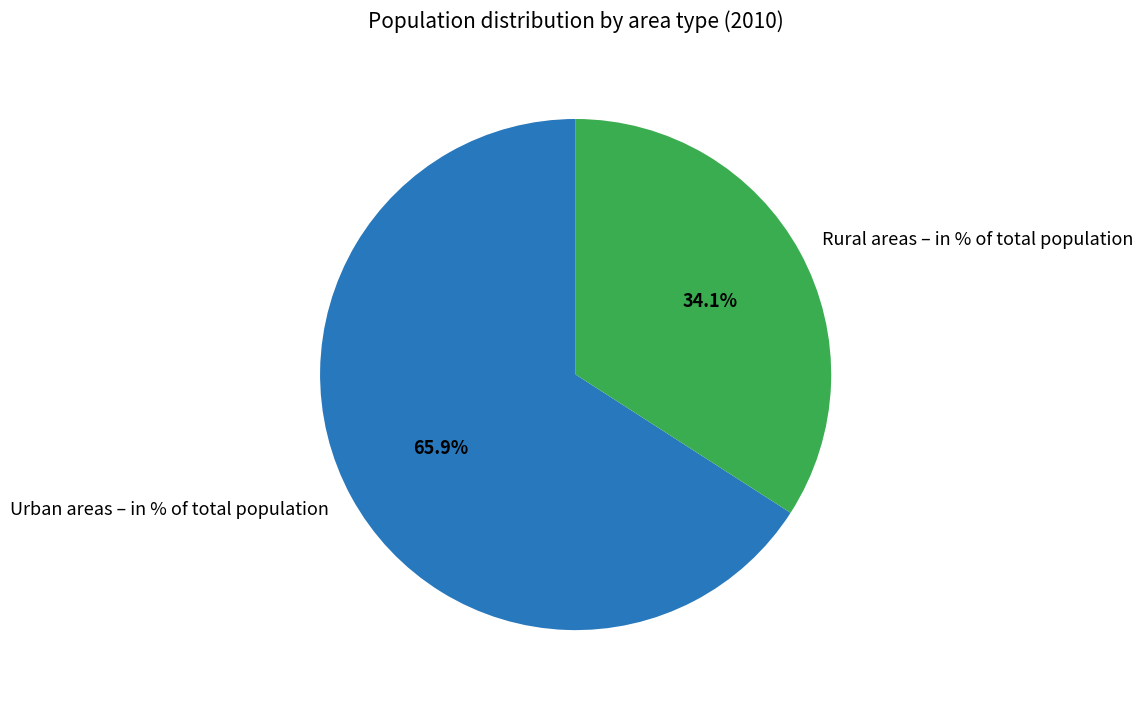

What is the smallest slice in the pie chart?

Rural areas – in % of total population